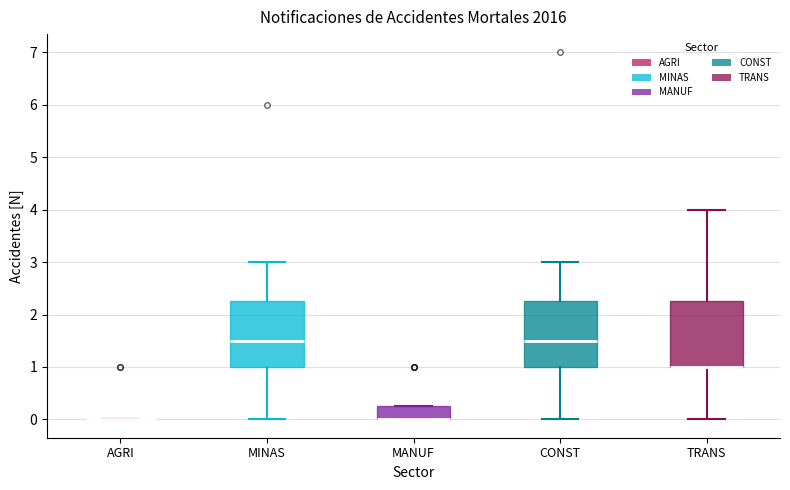

Reading left to right, read every box against the y-axis: the position of its median line, the range the box covers, and the ends of its whiskers. The values are not printed on the chart, so give them approximately, as read against the axis.

AGRI: box collapsed to a line at 0.0, whiskers 0.0 to 0.0
MINAS: median 1.5, box 1.0 to 2.3, whiskers 0.0 to 3.0
MANUF: median 0.0 (drawn on the box's lower edge), box 0.0 to 0.3, whiskers 0.0 to 0.3
CONST: median 1.5, box 1.0 to 2.3, whiskers 0.0 to 3.0
TRANS: median 1.0 (drawn on the box's lower edge), box 1.0 to 2.3, whiskers 0.0 to 4.0